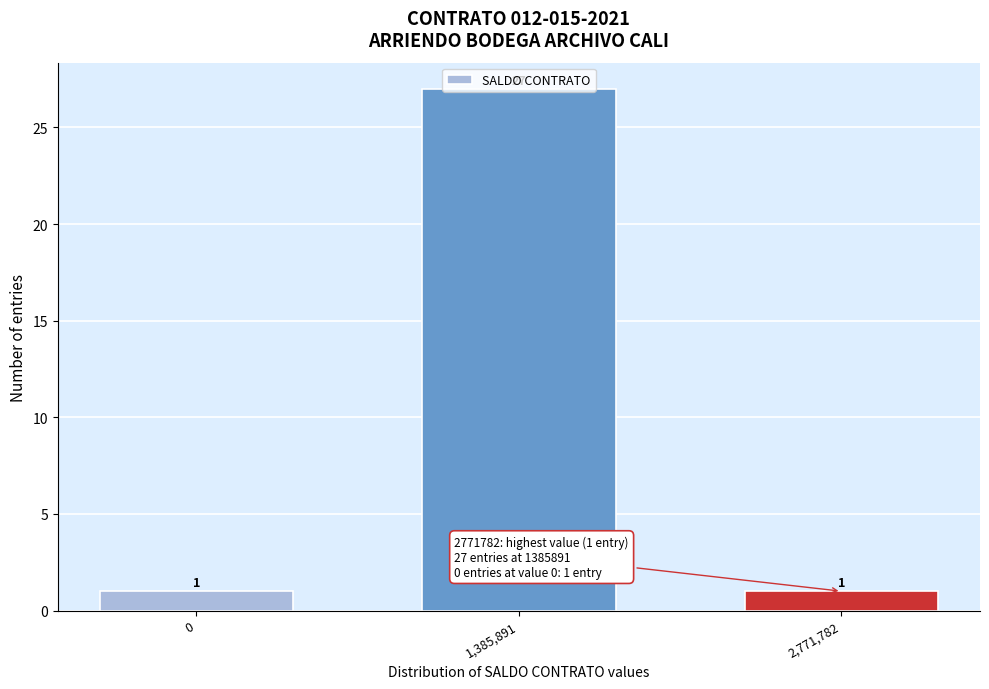

What is the ratio of the value at 1,385,891 to the value at 0?

27.0